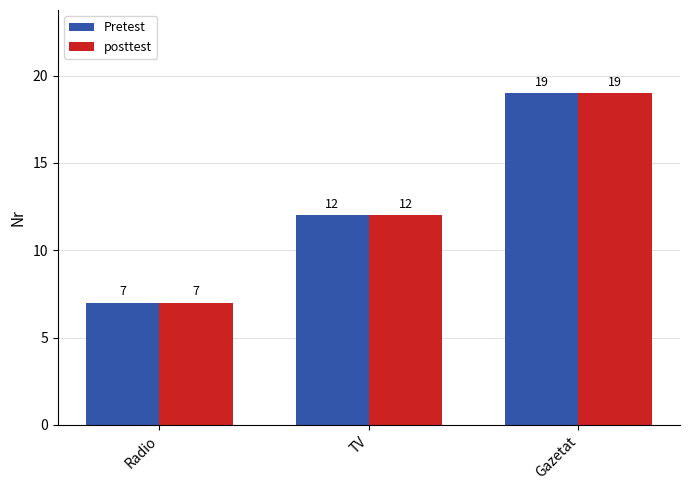

At which label is posttest closest to 13?

TV